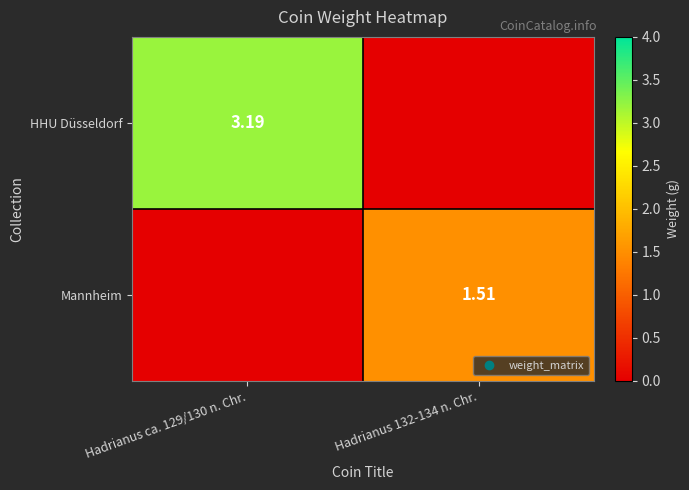

Which label corresponds to the smallest value in the chart?

Hadrianus 132-134 n. Chr.